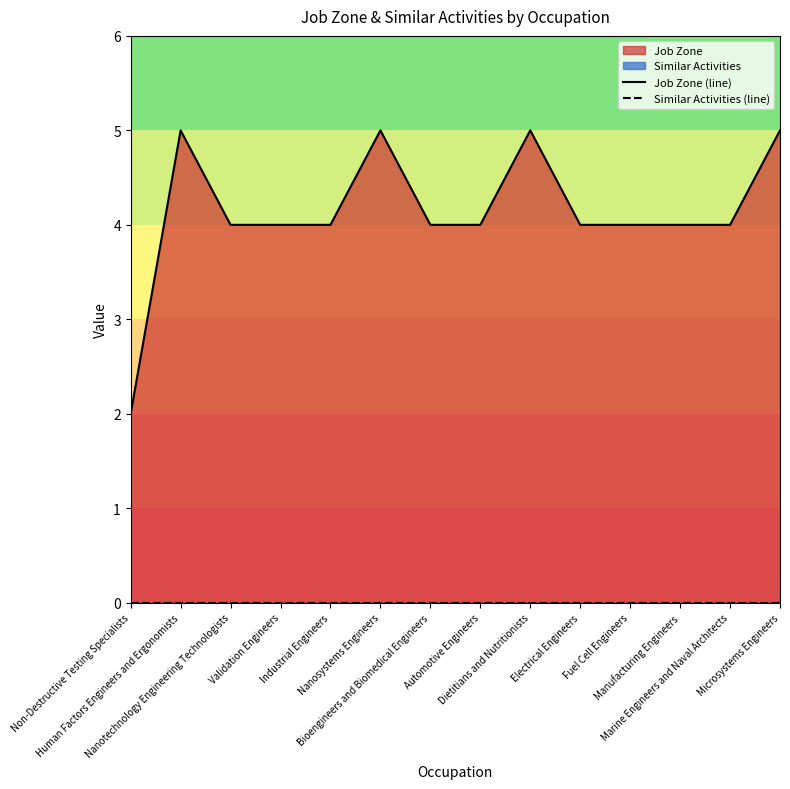

Reading left to right, transcribe all the data shown in this chart.

Job Zone (line): 2	5	4	4	4	5	4	4	5	4	4	4	4	5
Similar Activities (line): 0	0	0	0	0	0	0	0	0	0	0	0	0	0